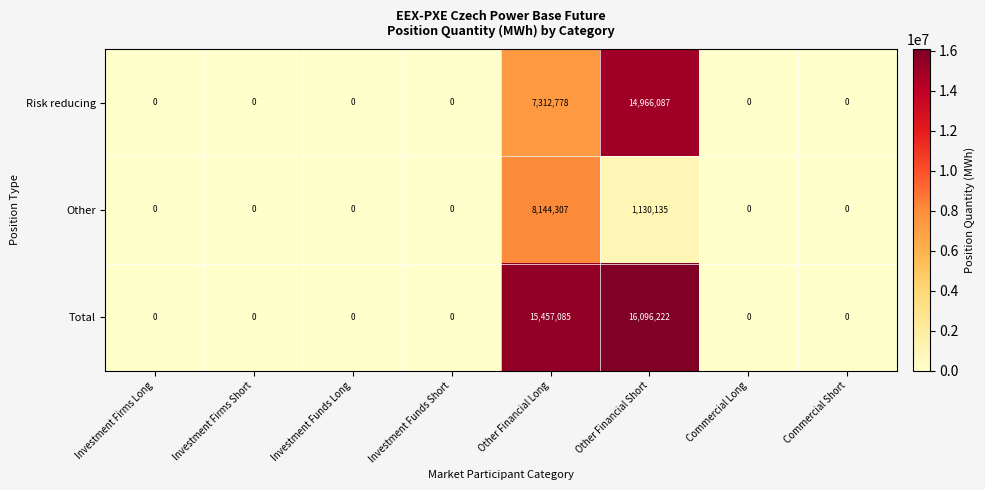

Reading right to left, transcribe all the data shown in this chart.

Risk reducing: 0	0	14966087	7312778	0	0	0	0
Other: 0	0	1130135	8144307	0	0	0	0
Total: 0	0	16096222	15457085	0	0	0	0